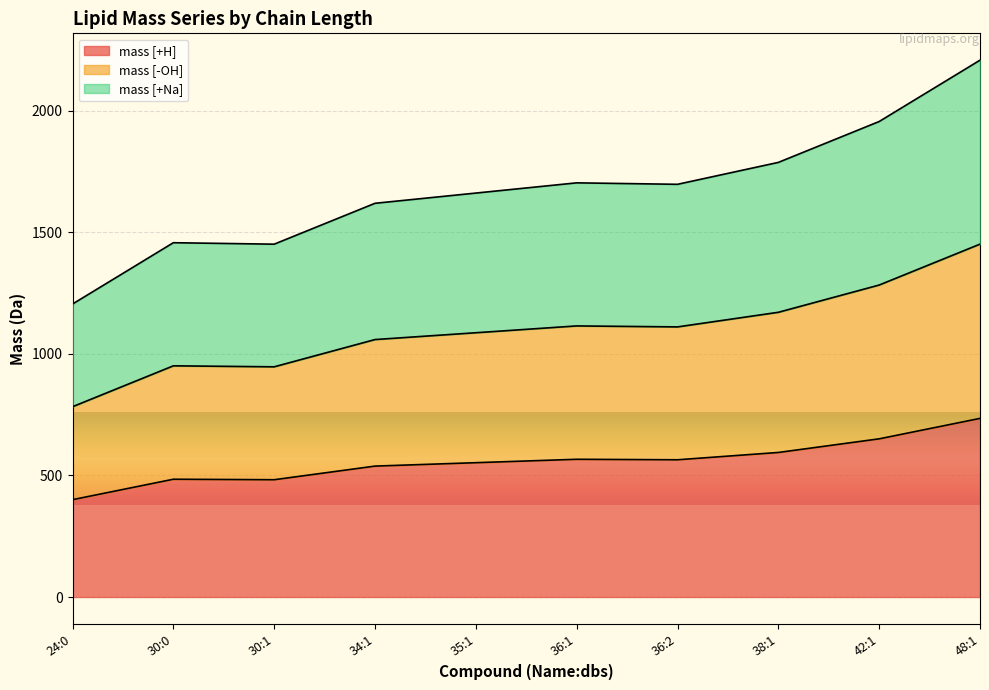

What is the highest value of the mass [+H] series?

734.7